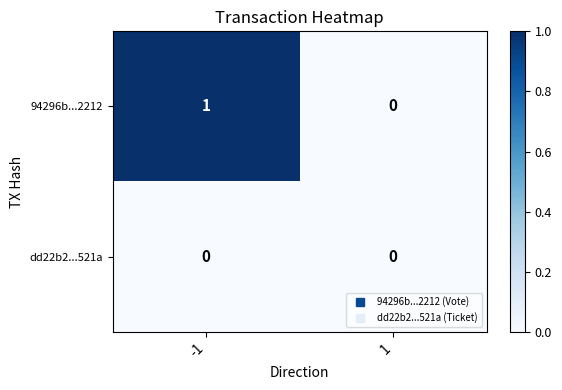

Rank the series at -1 from lowest to highest value.

dd22b2...521a, 94296b...2212